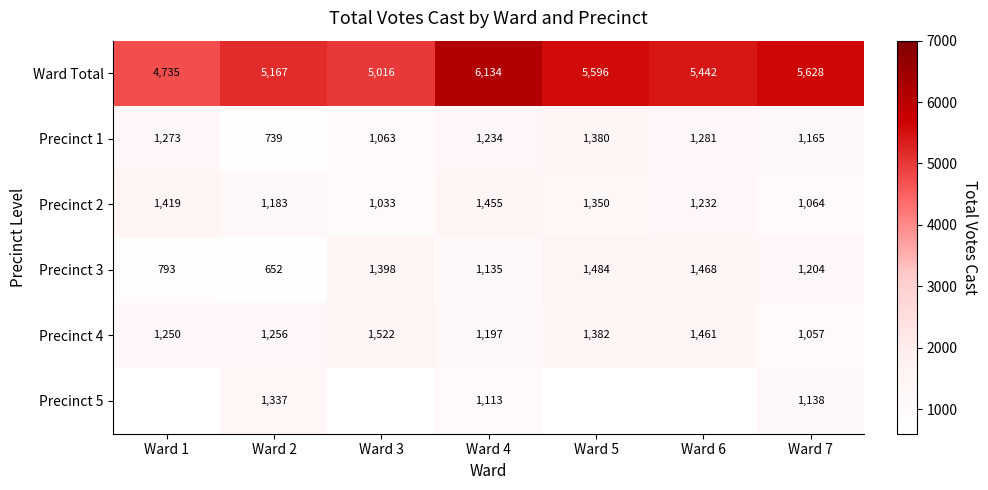

List the labels in order of Precinct 2 value, largest first.

Ward 4, Ward 1, Ward 5, Ward 6, Ward 2, Ward 7, Ward 3